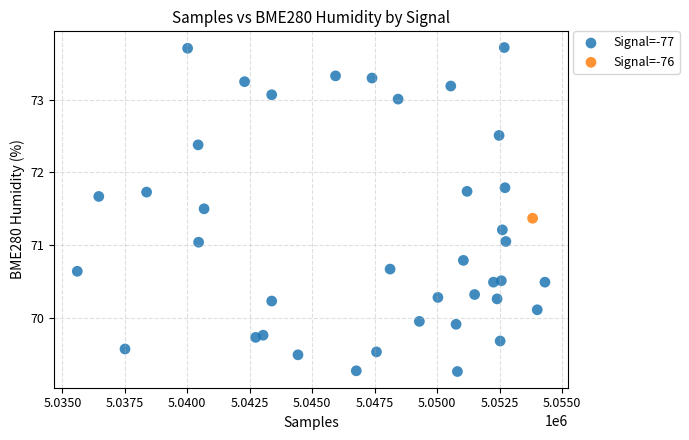

What are all the series names shown in the legend?

Signal=-77, Signal=-76